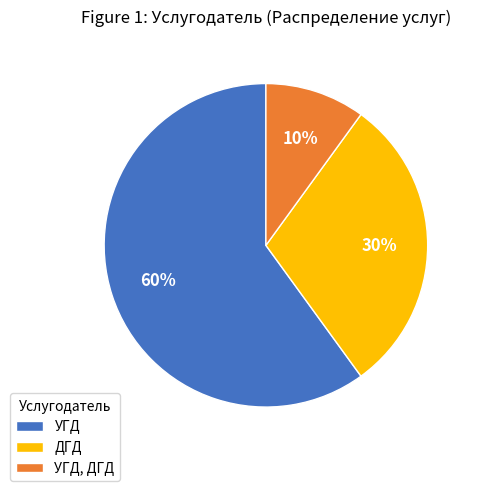

Is the sum of УГД, ДГД and УГД greater than half?

Yes